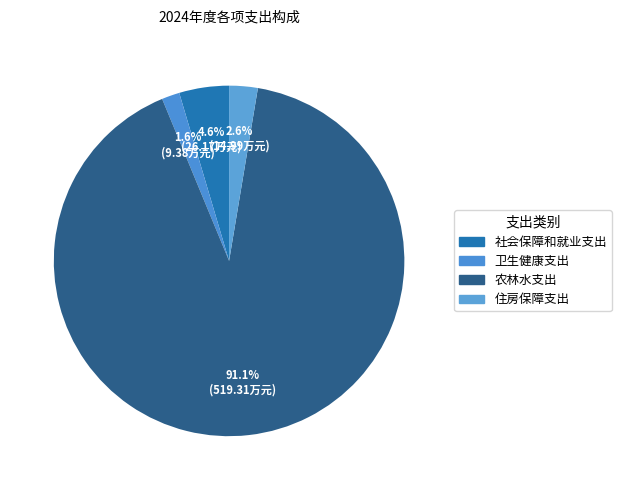

To the nearest percent, what percentage of the pie is 卫生健康支出?

2%